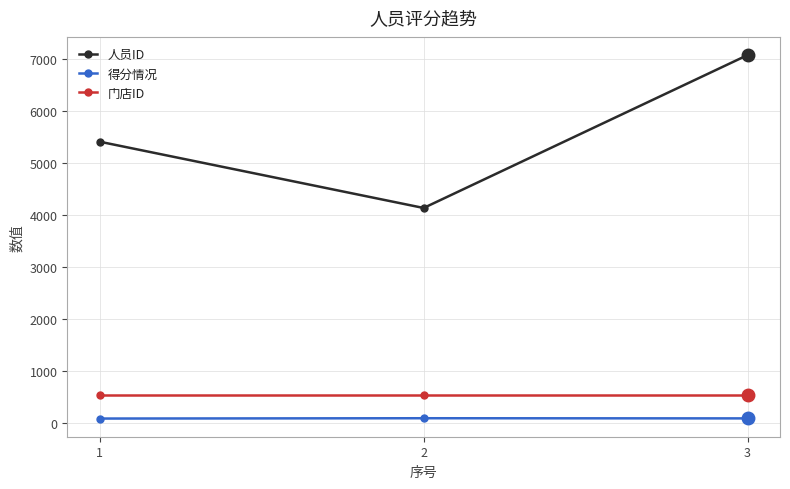

Which category has the highest value in the 人员ID series?

3